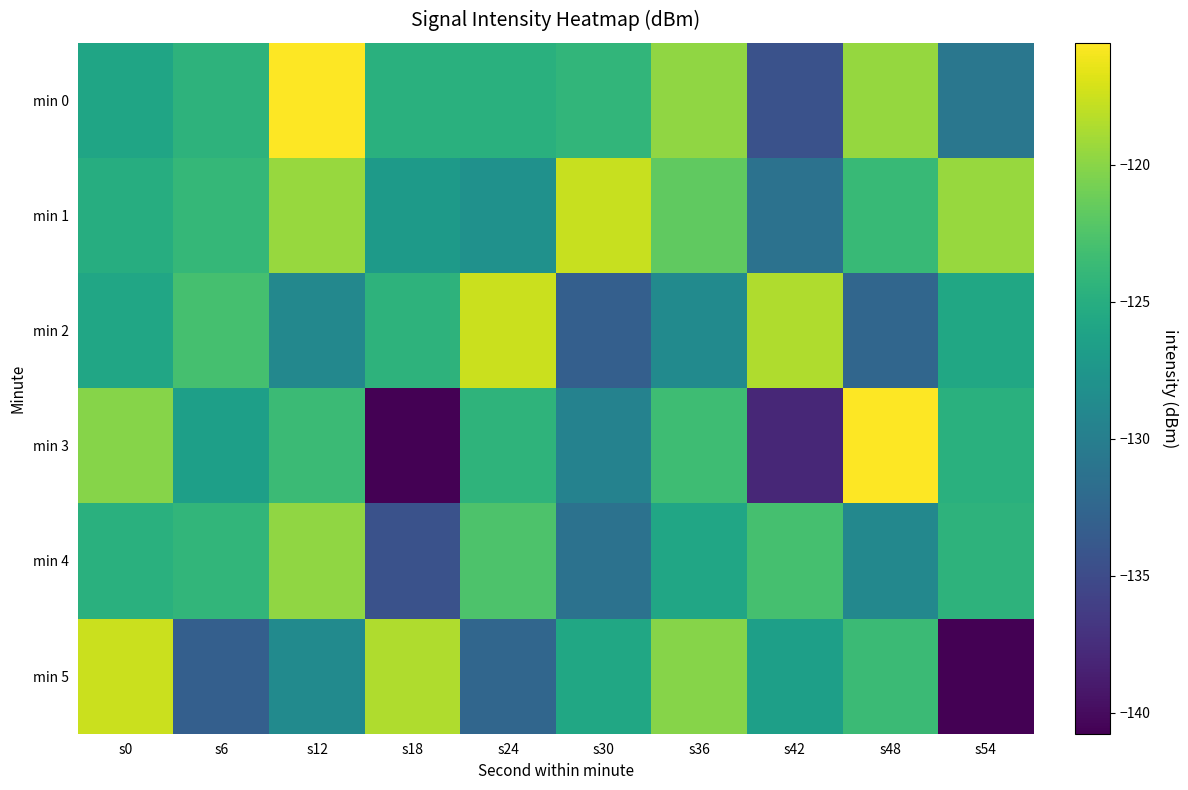

Which has a higher value, s6 or s18?

s6